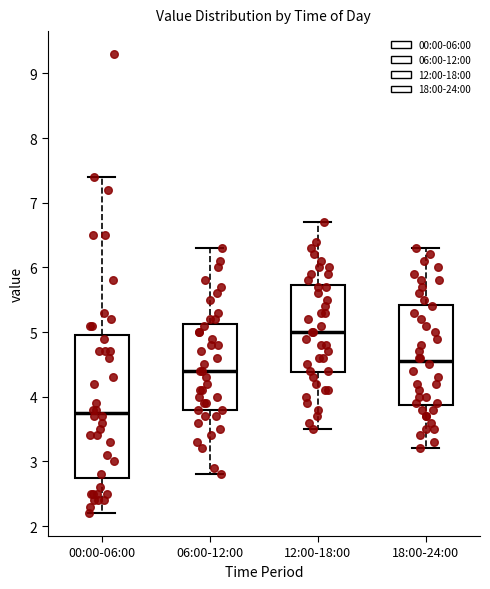

Which box is the tallest, from its lower edge to its upper edge?

00:00-06:00